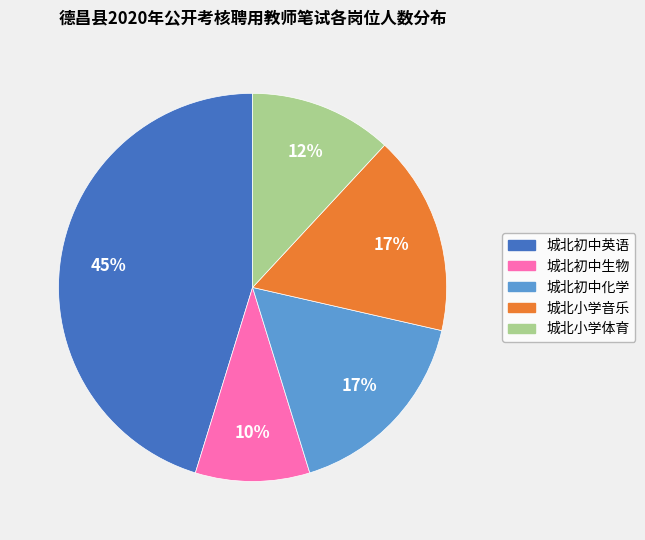

Count the number of slices in the pie.

5